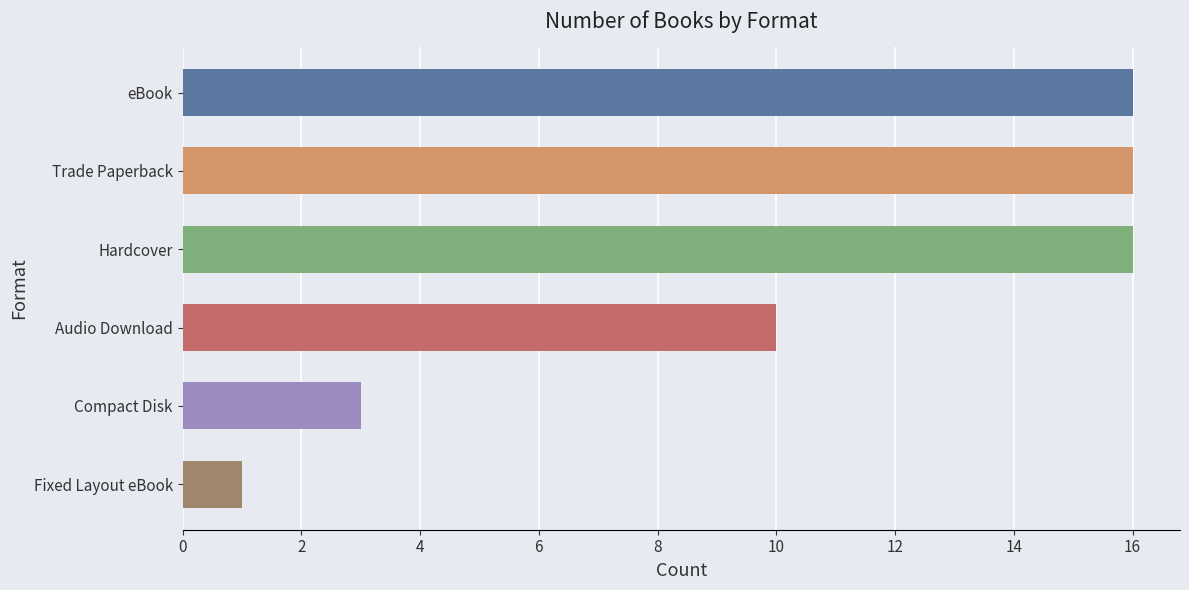

True or false: the data shows 6 at Audio Download.

False